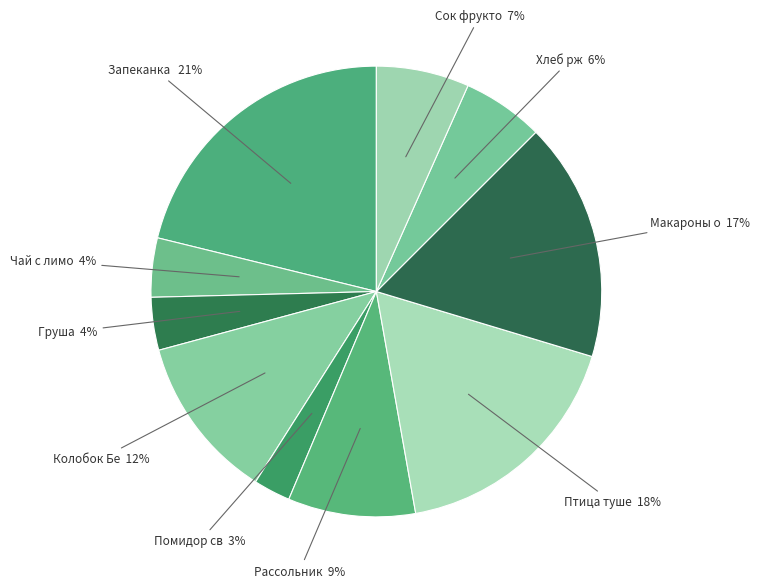

How many segments does this pie chart have?

10